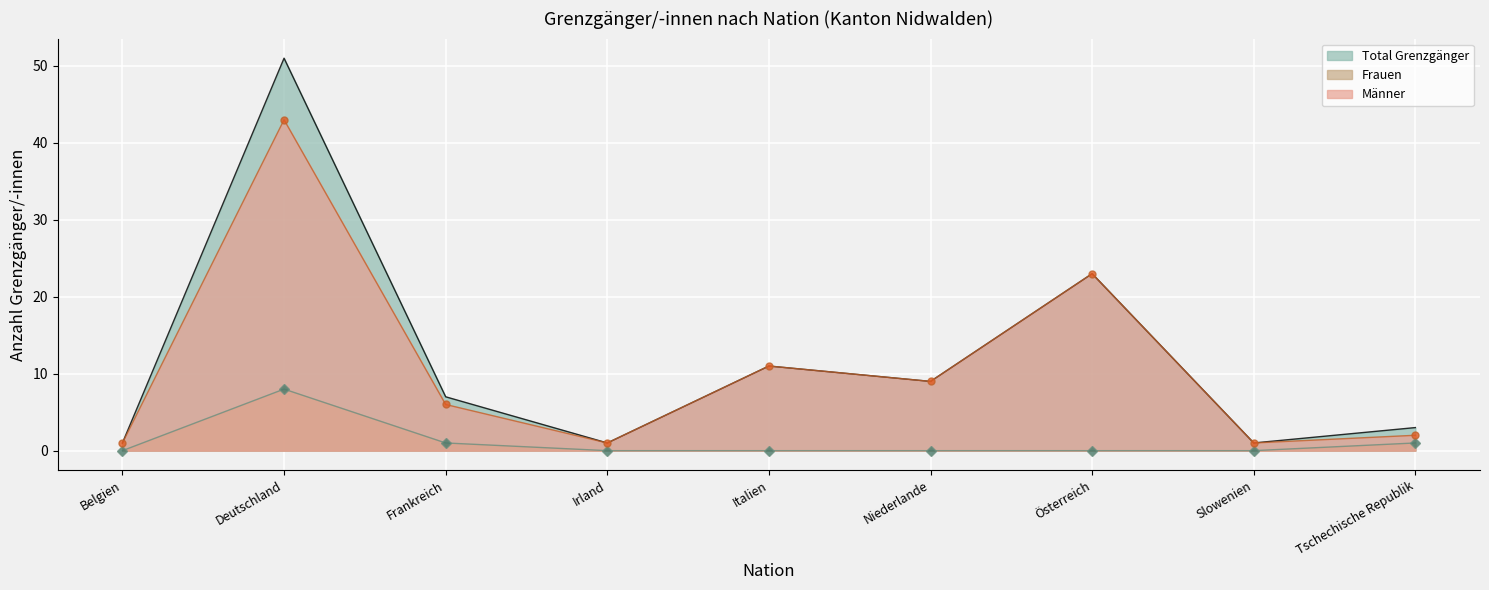

What is the difference between the maximum and minimum values in the Männer series?

42